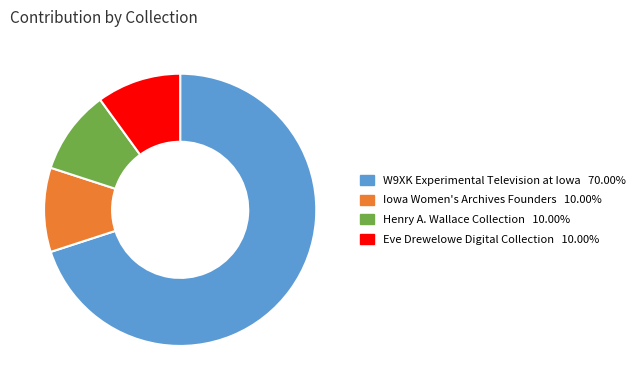

Is there any slice that represents more than half of the pie?

Yes